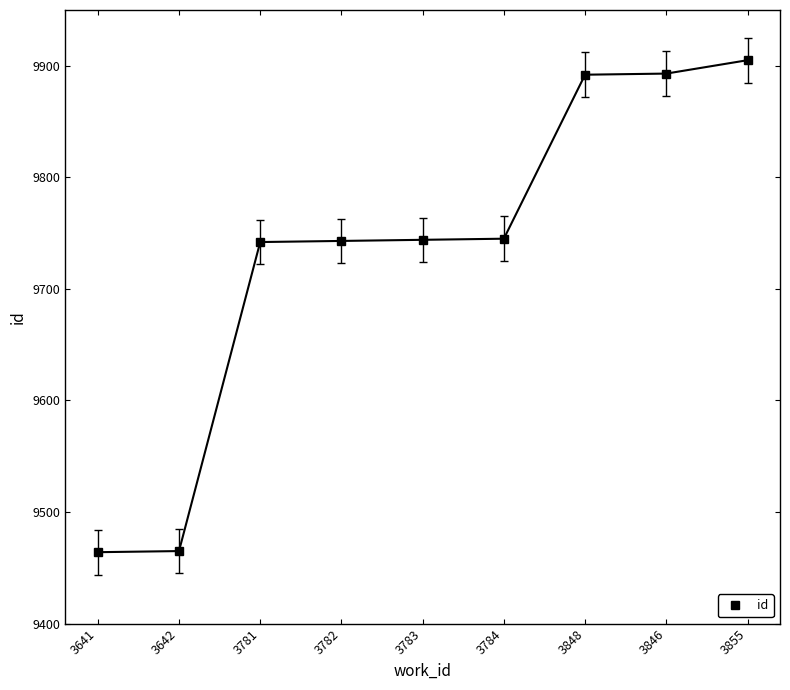

Which label corresponds to the smallest value in the chart?

3641